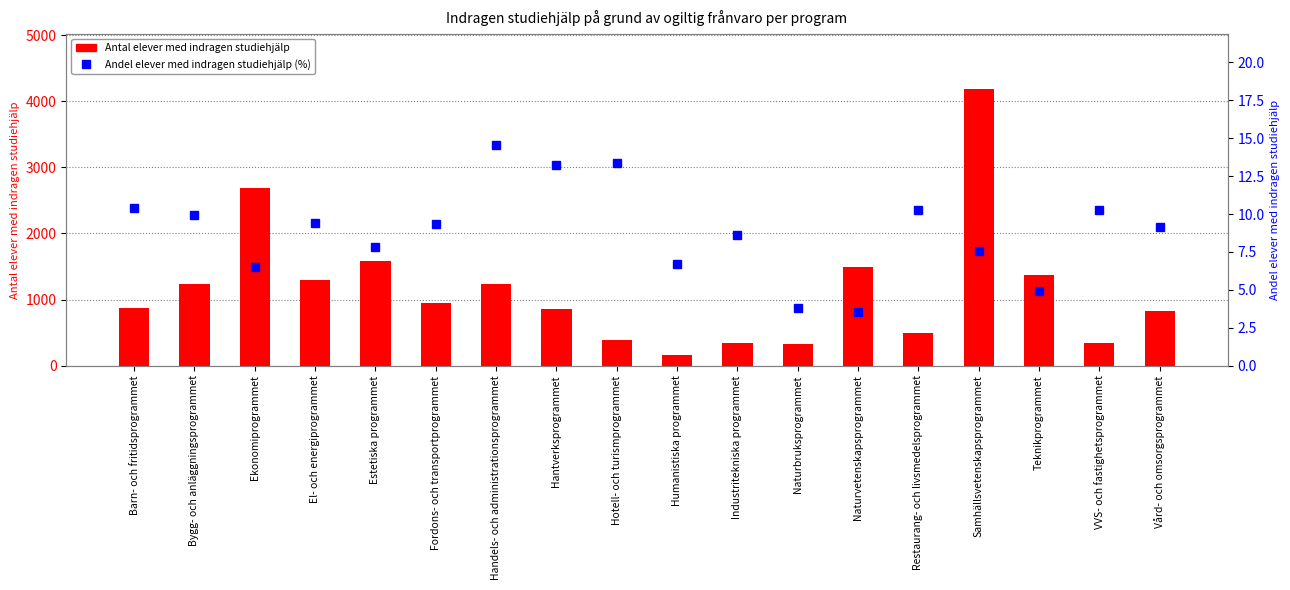

What is the difference between the maximum and second lowest values in the Andel elever med indragen studiehjälp (%) series?

10.8